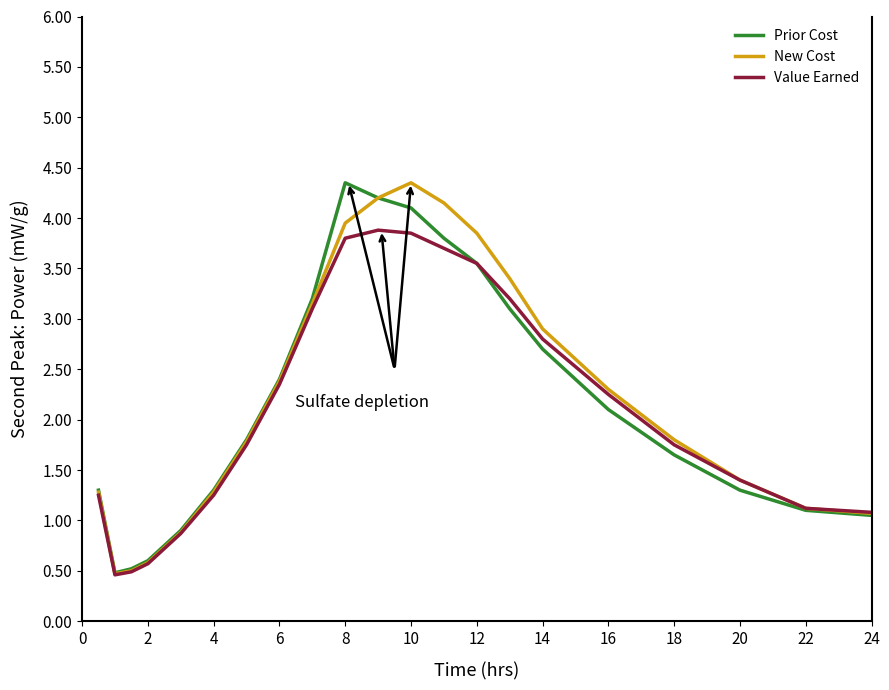

What is the minimum value shown in the chart?

0.5